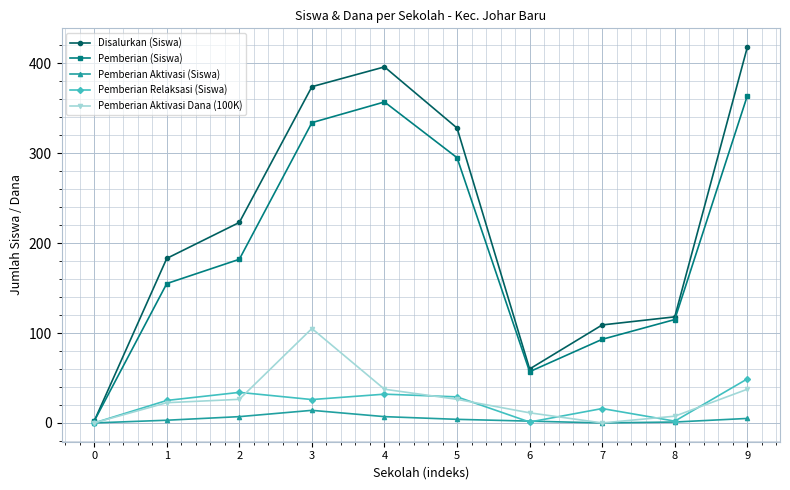

What is the value of the Pemberian (Siswa) point at the 3rd from the left?

182.0